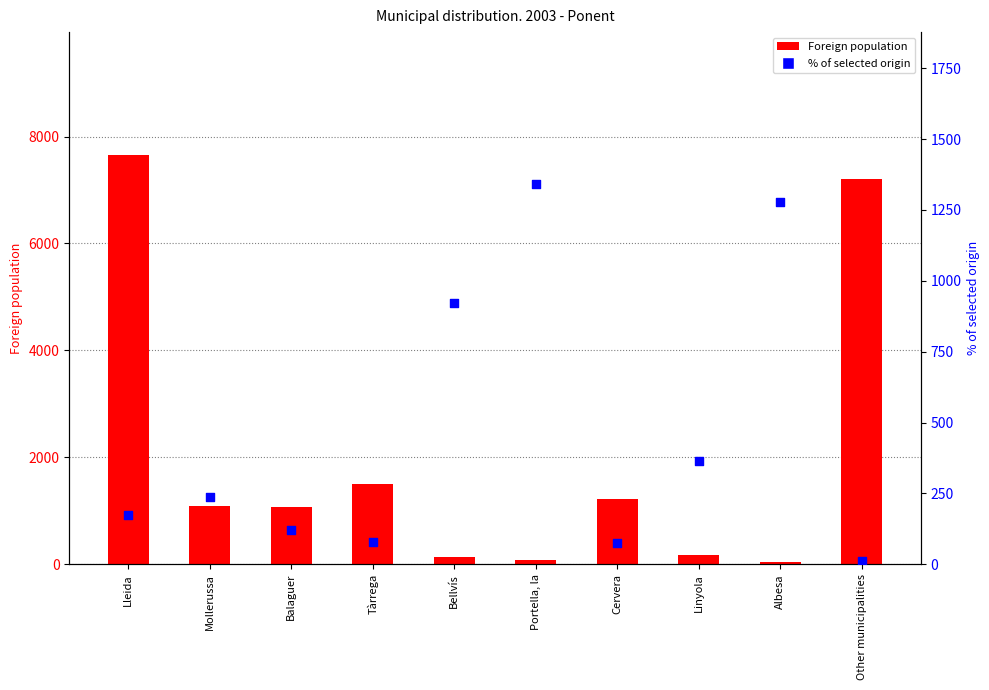

Which series reaches the maximum Y coordinate?

Foreign population